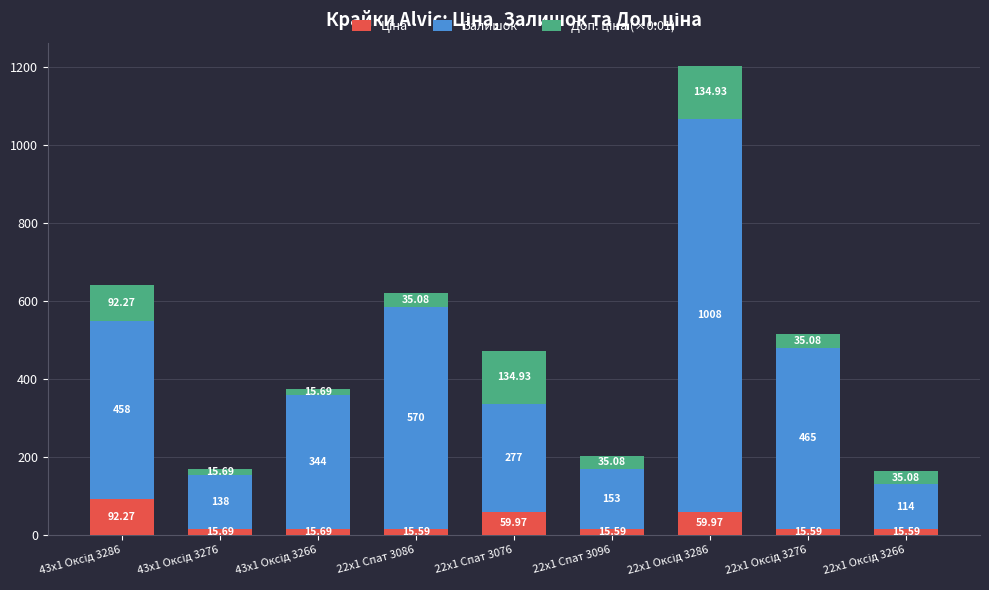

At which label does Ціна reach its peak?

43x1 Оксід 3286